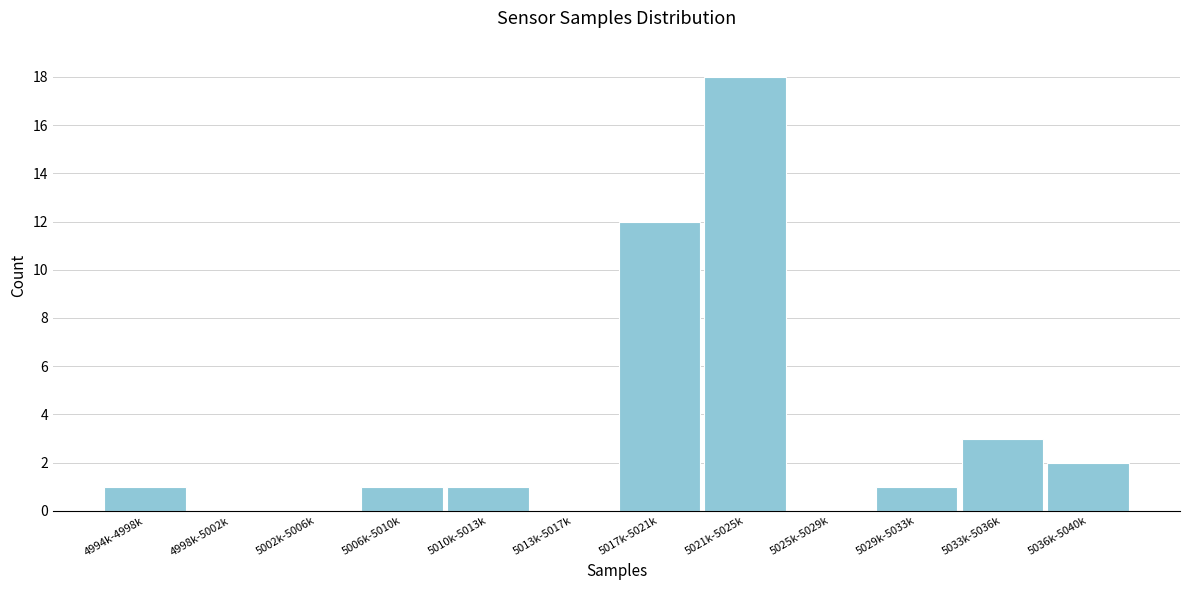

Reading left to right, transcribe all the data shown in this chart.

4994k-4998k=1	4998k-5002k=0	5002k-5006k=0	5006k-5010k=1	5010k-5013k=1	5013k-5017k=0	5017k-5021k=12	5021k-5025k=18	5025k-5029k=0	5029k-5033k=1	5033k-5036k=3	5036k-5040k=2